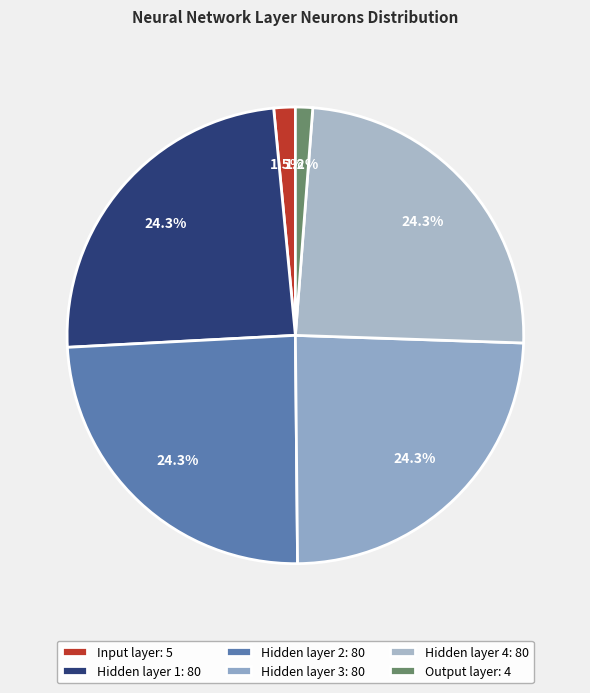

Is there a majority slice in this chart?

No